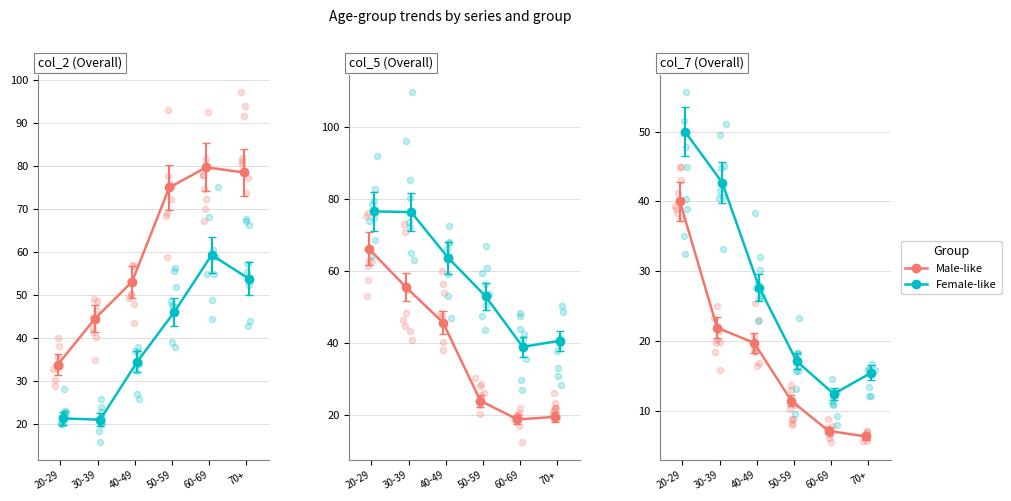

What are all the series names shown in the legend?

Male-like, Female-like